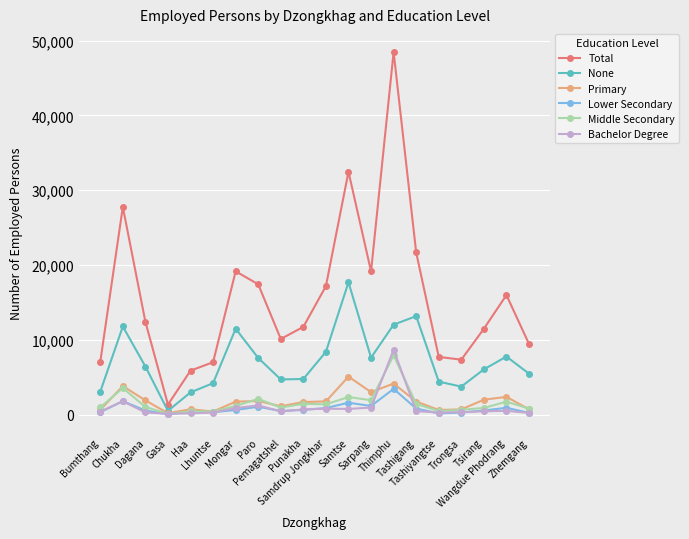

In None, how many points are lower than both neighbors (excluding endpoints)?

4